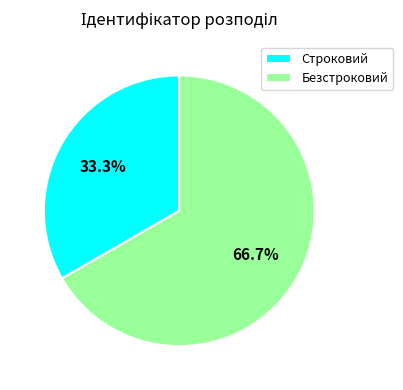

Between Строковий and Безстроковий, which is larger?

Безстроковий